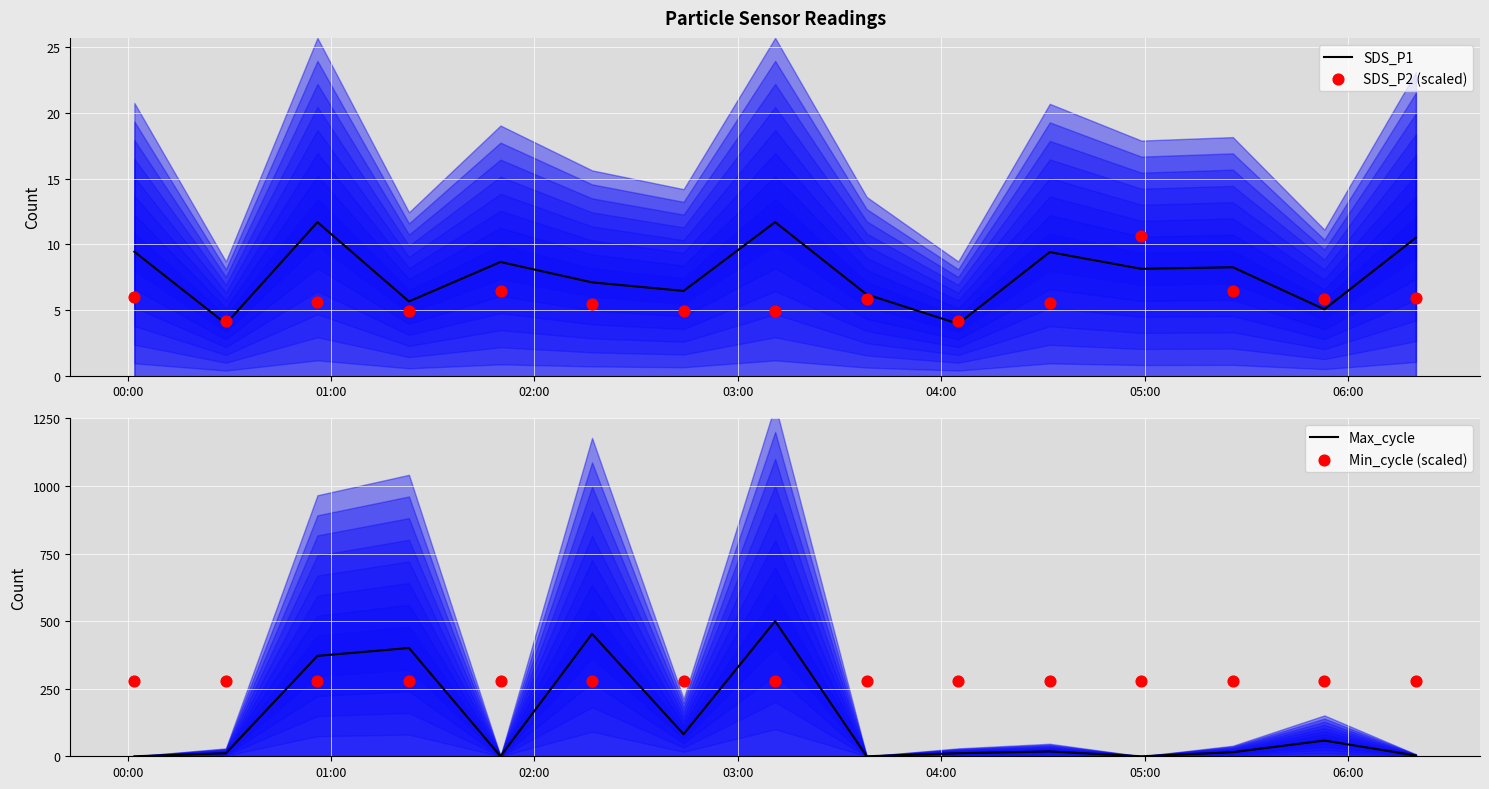

Which series has the largest Y range (max minus min)?

Max_cycle